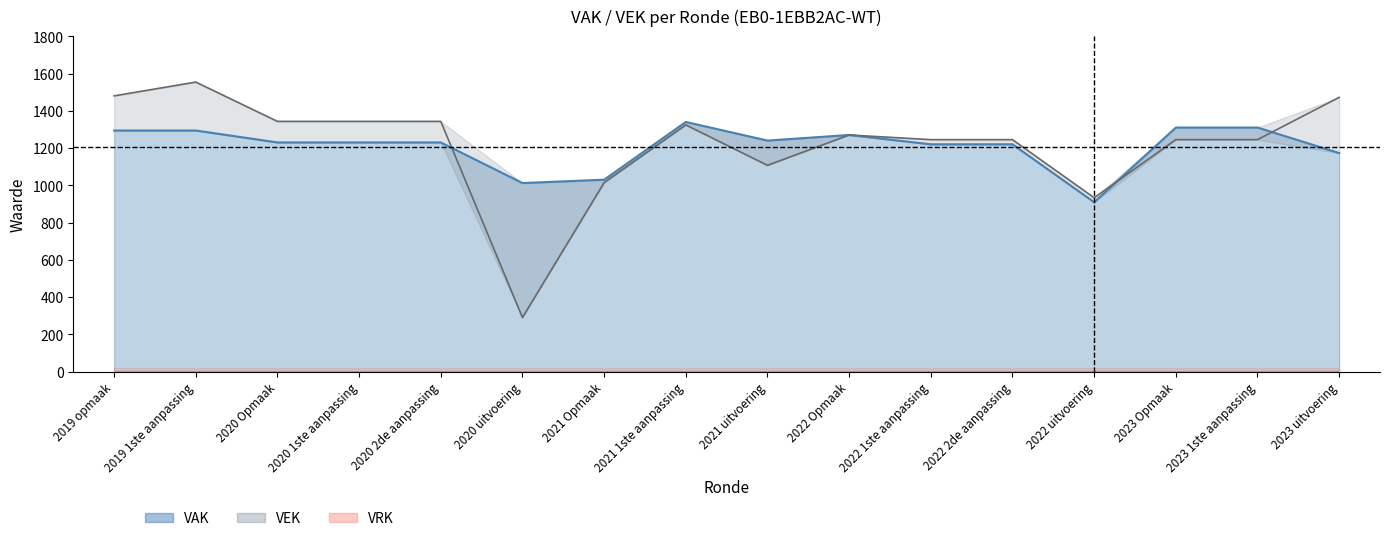

Where is VEK nearest to the value 922?

2022 uitvoering